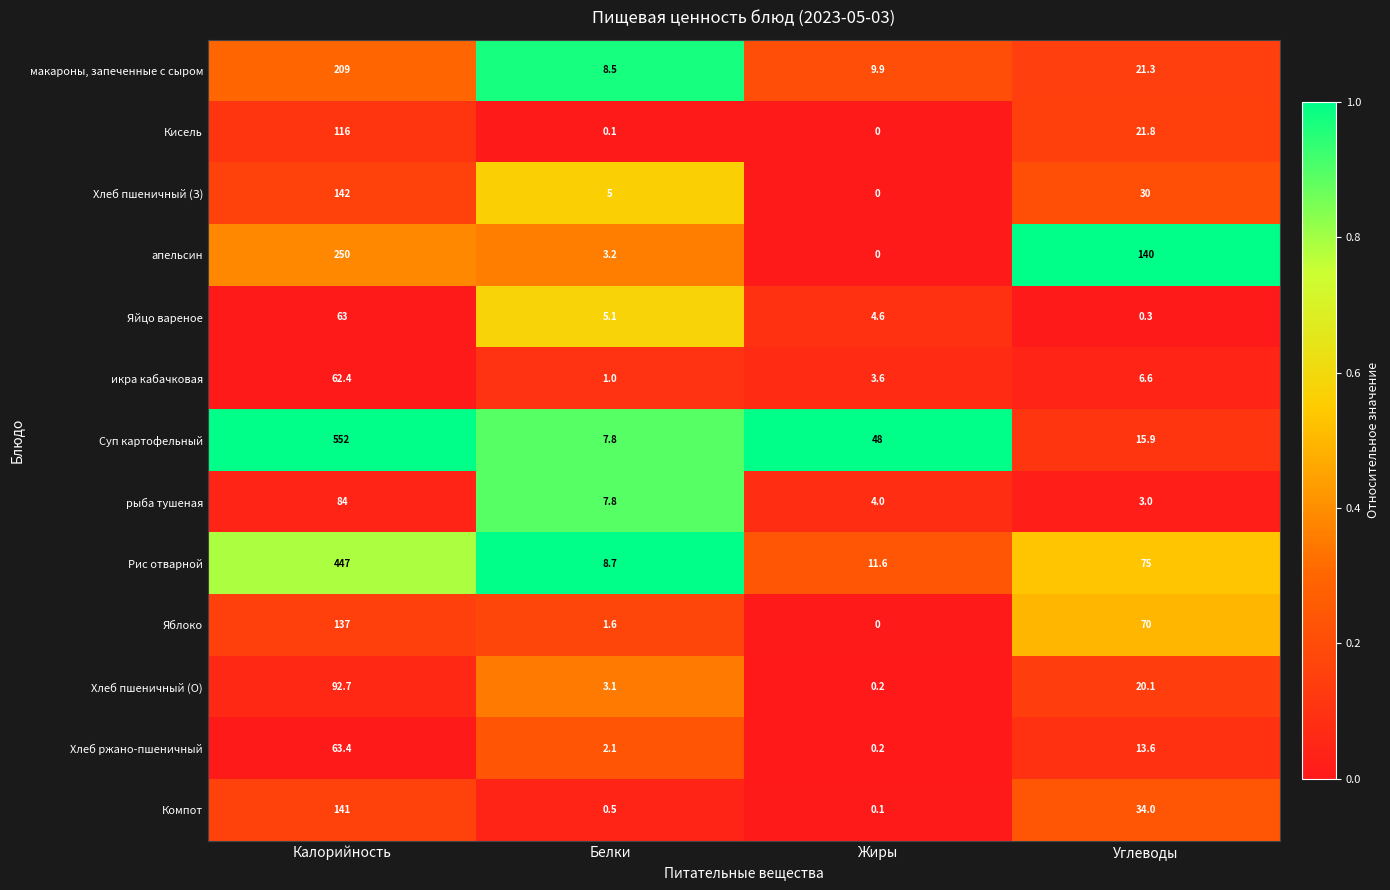

Which series has the largest total across all categories?

Суп картофельный